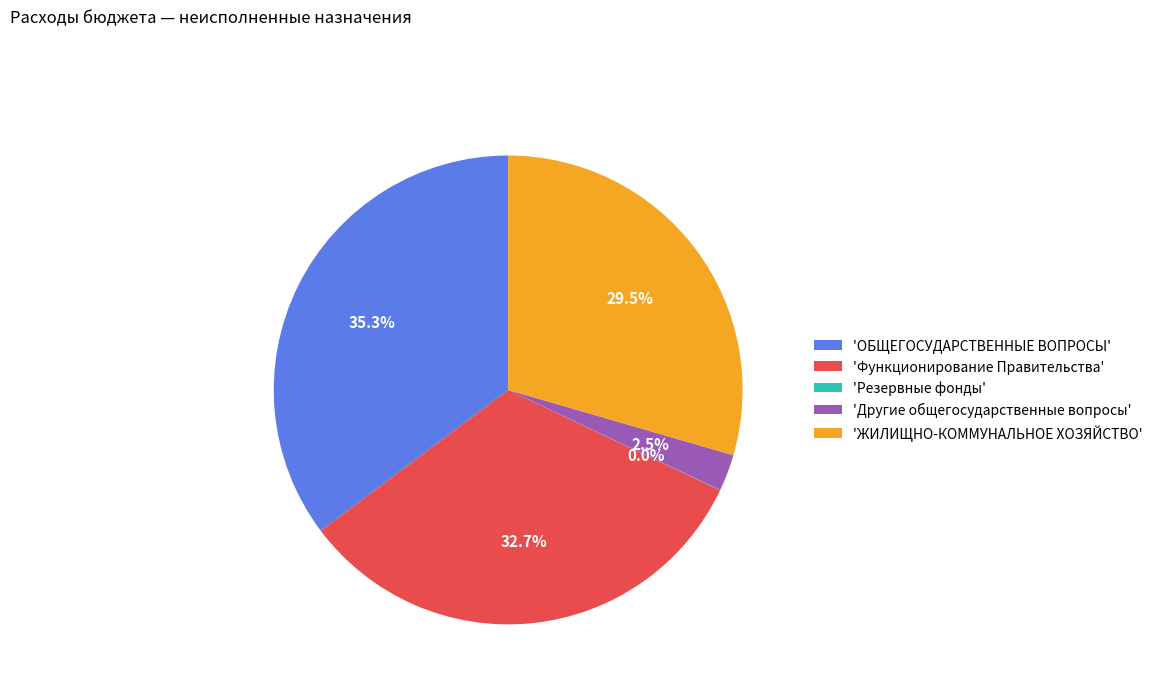

Which slice is the largest?

'ОБЩЕГОСУДАРСТВЕННЫЕ ВОПРОСЫ'